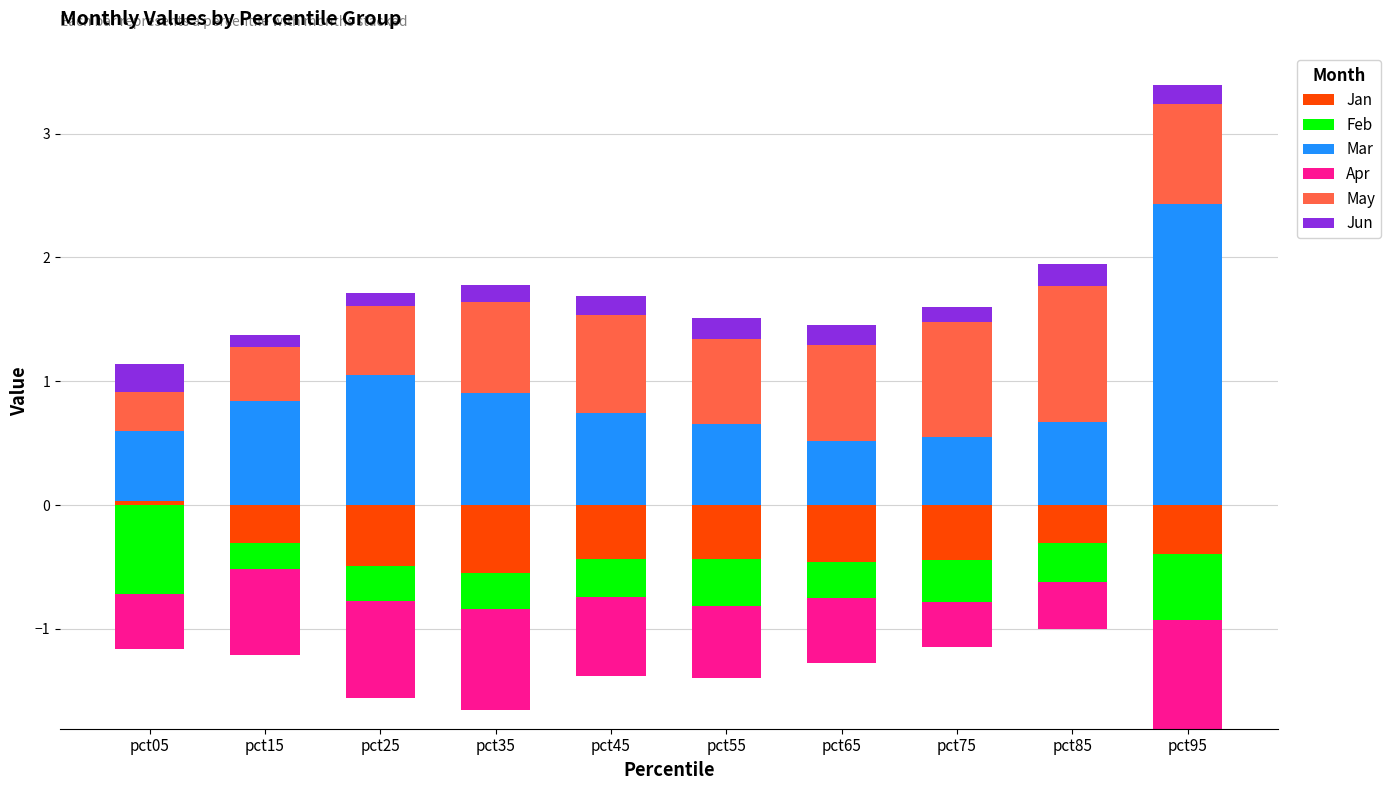

Count the number of data series in this chart.

6